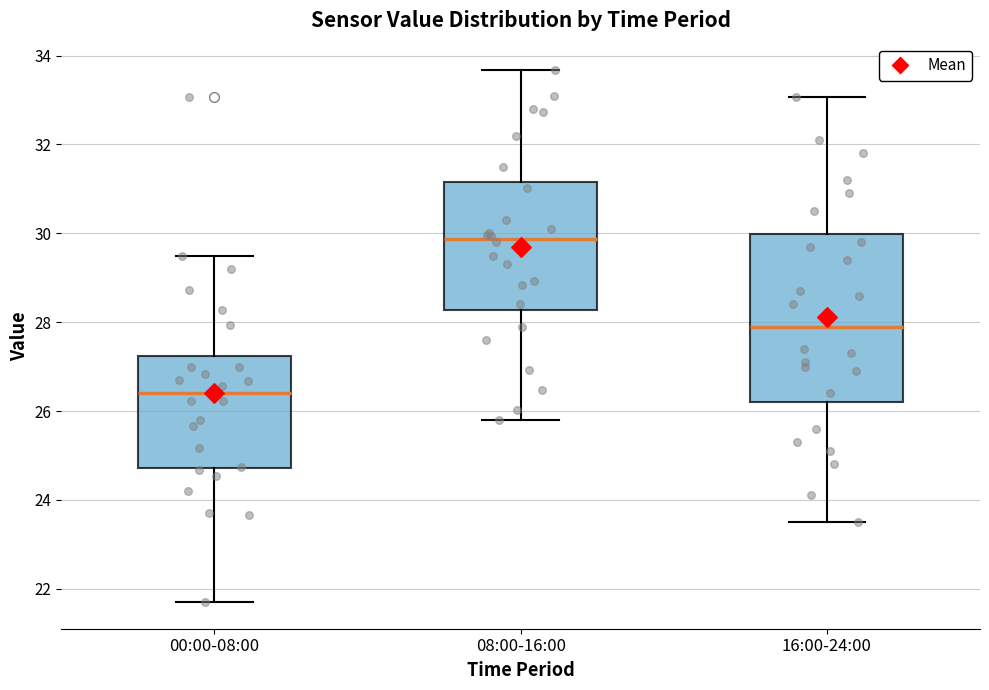

Reading left to right, read every box against the y-axis: the position of its median line, the range the box covers, and the ends of its whiskers. The values are not printed on the chart, so give them approximately, as read against the axis.

00:00-08:00: median 26.4, box 24.8 to 27.2, whiskers 21.8 to 29.6
08:00-16:00: median 29.8, box 28.2 to 31.2, whiskers 25.8 to 33.6
16:00-24:00: median 28.0, box 26.2 to 30.0, whiskers 23.6 to 33.0